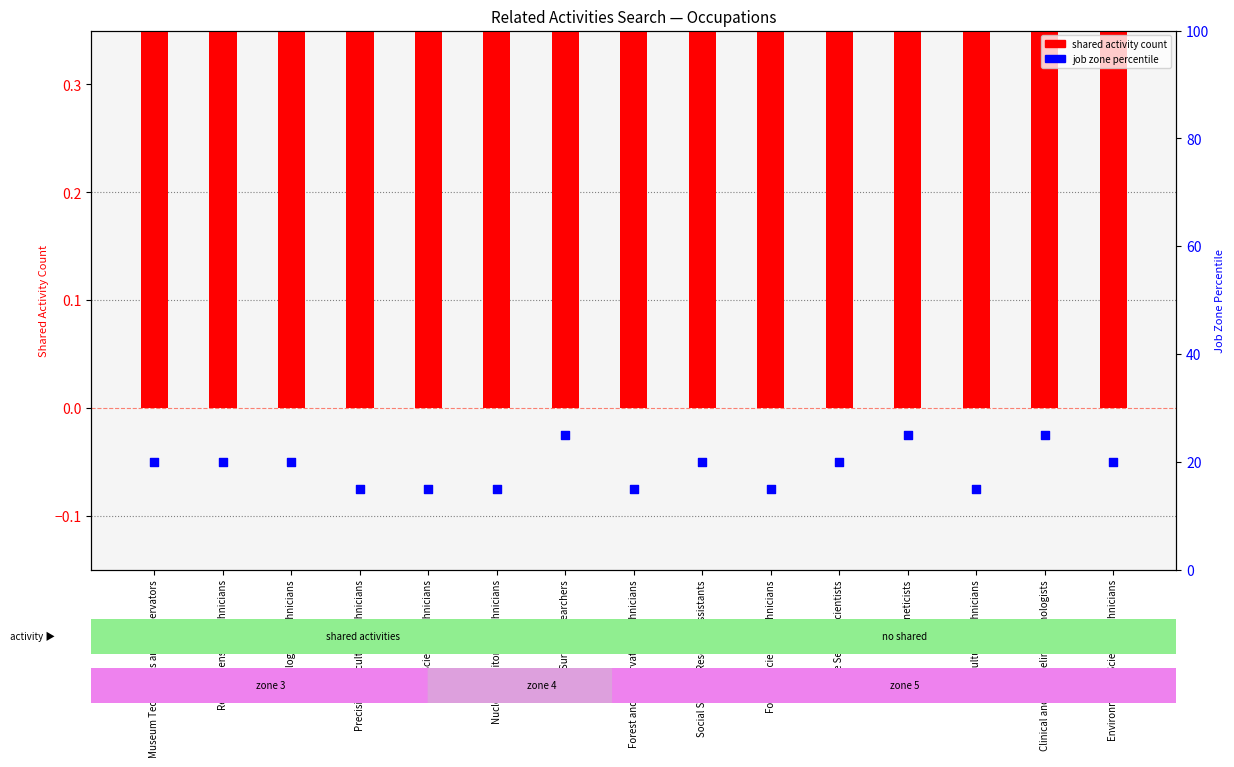

At how many categories does at least one series exceed 19?

9